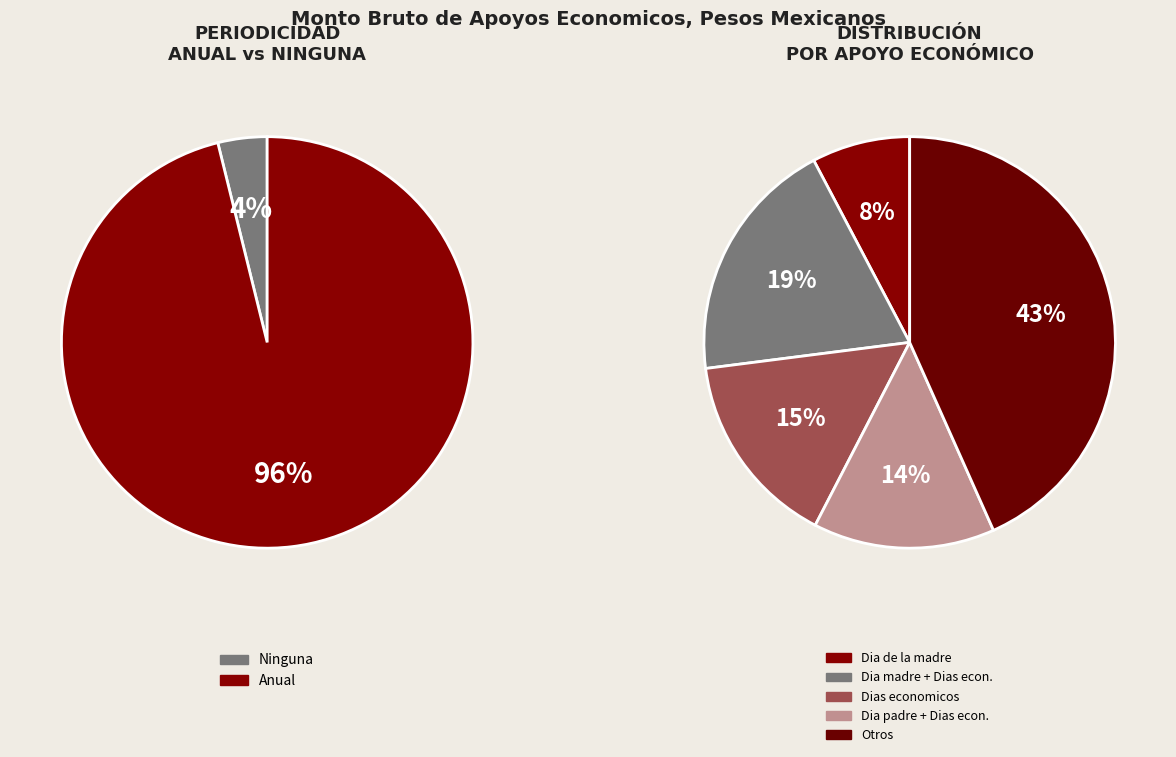

Is there any slice that represents more than half of the pie?

No